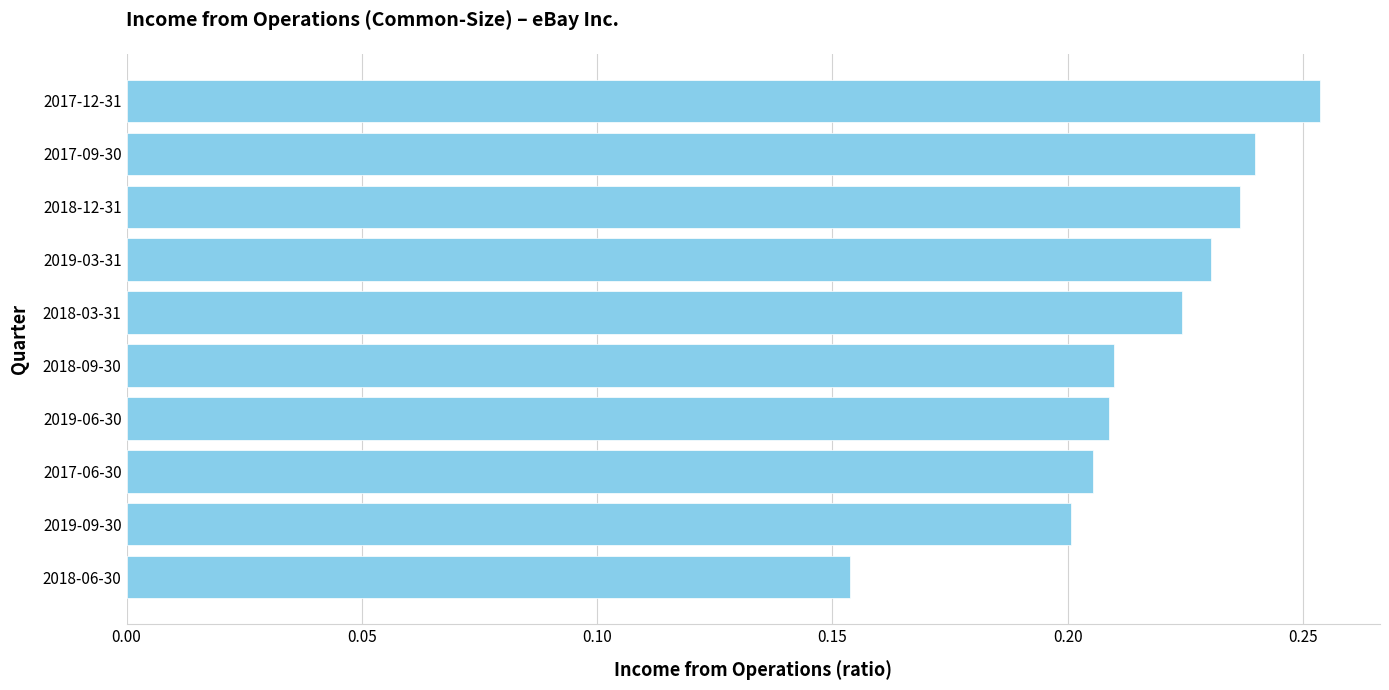

What is the sum of the values at 2019-09-30 and 2018-06-30?

0.4